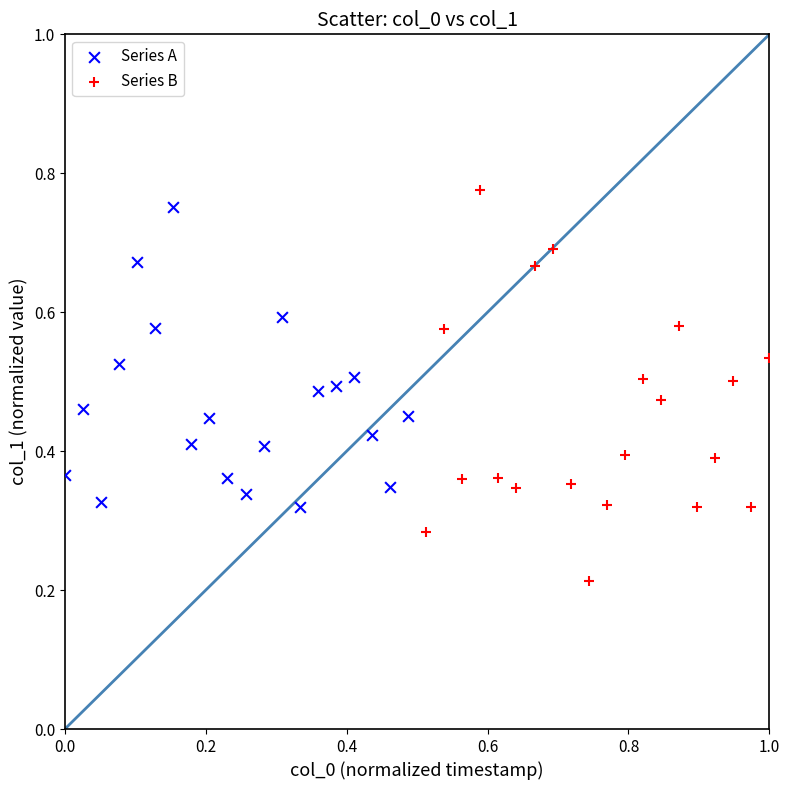

Which series contains the highest Y value?

Series B